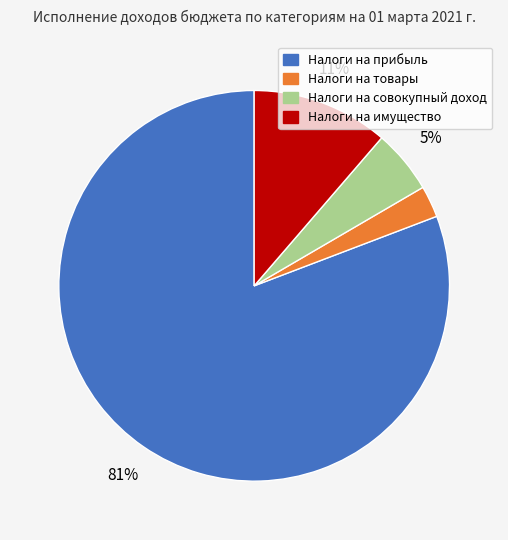

Does any single category account for the majority?

Yes